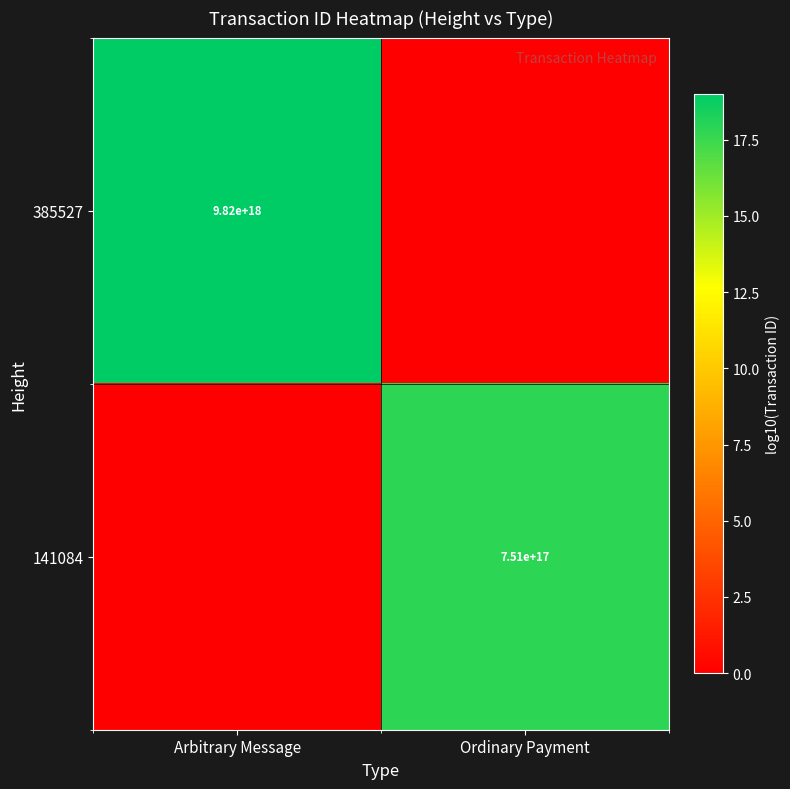

True or false: 141084 has a value of 250036525015675712 at Ordinary Payment.

False